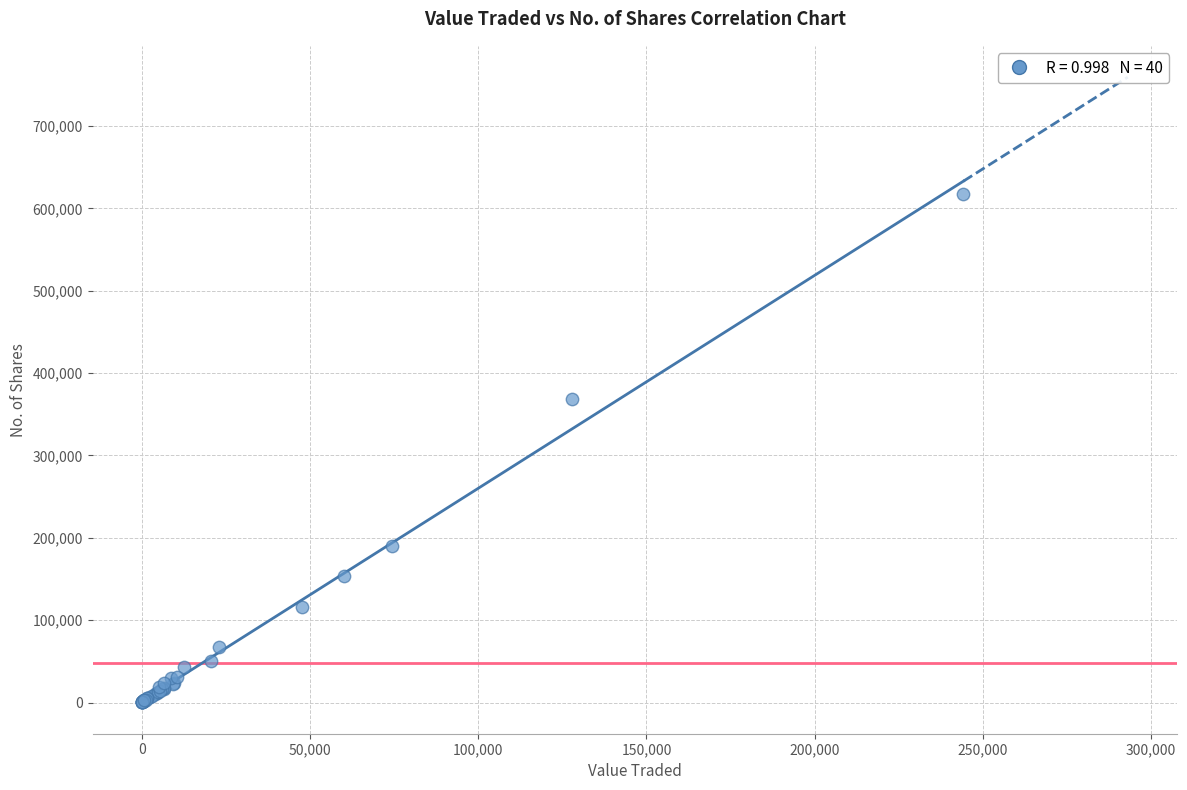

What Y value in the scatter plot is closest to 308517?

368120